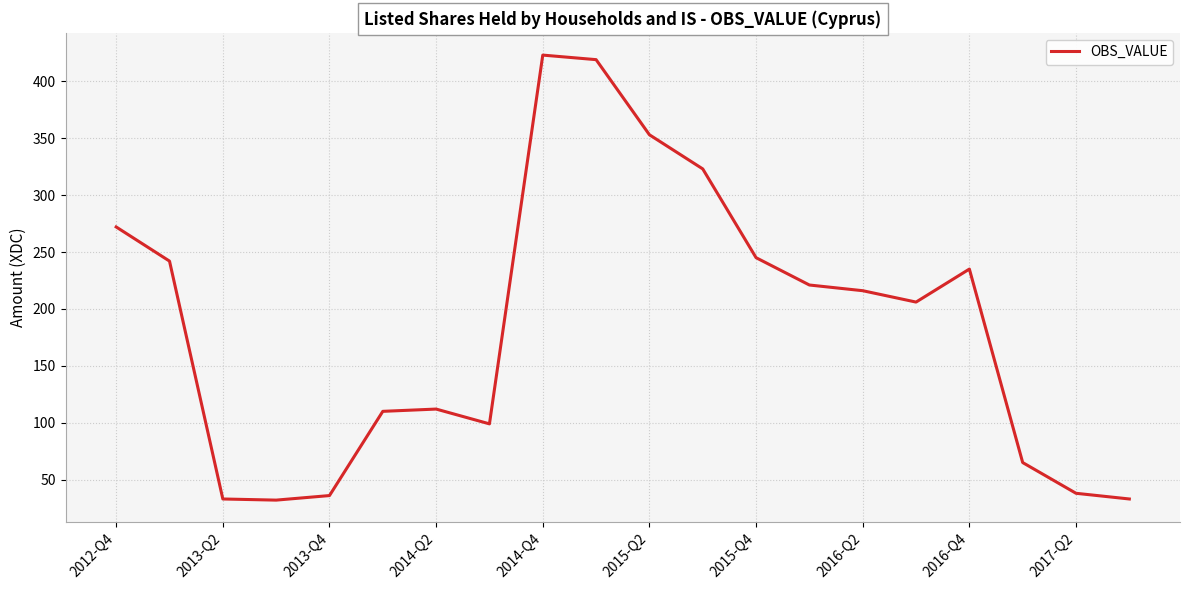

What is the average value?

186